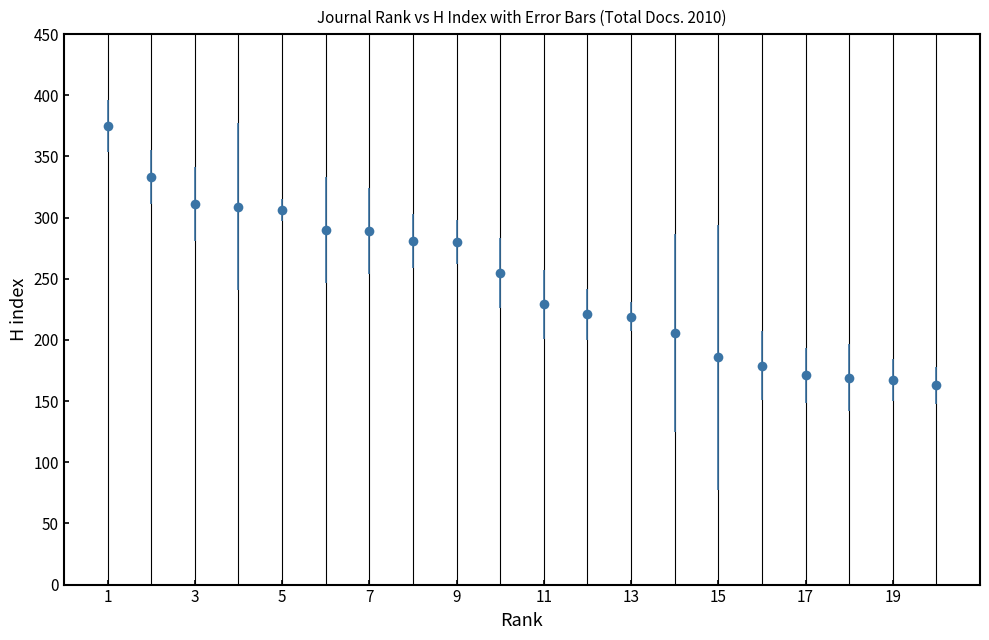

What is the minimum value shown in the chart?

163